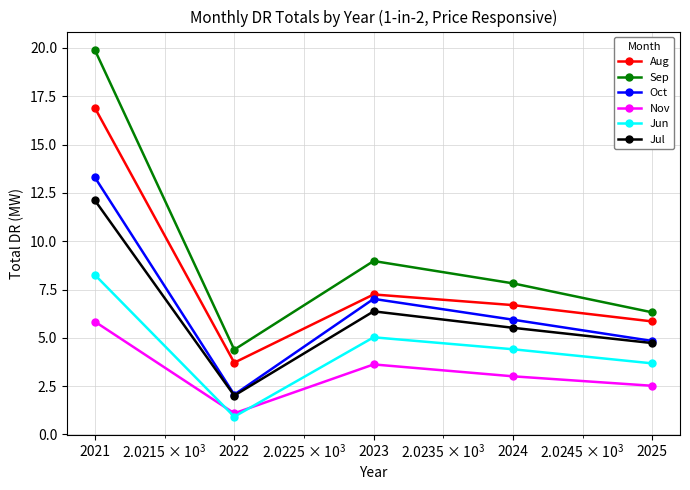

List the series in order of their peak value, lowest first.

Nov, Jun, Jul, Oct, Aug, Sep